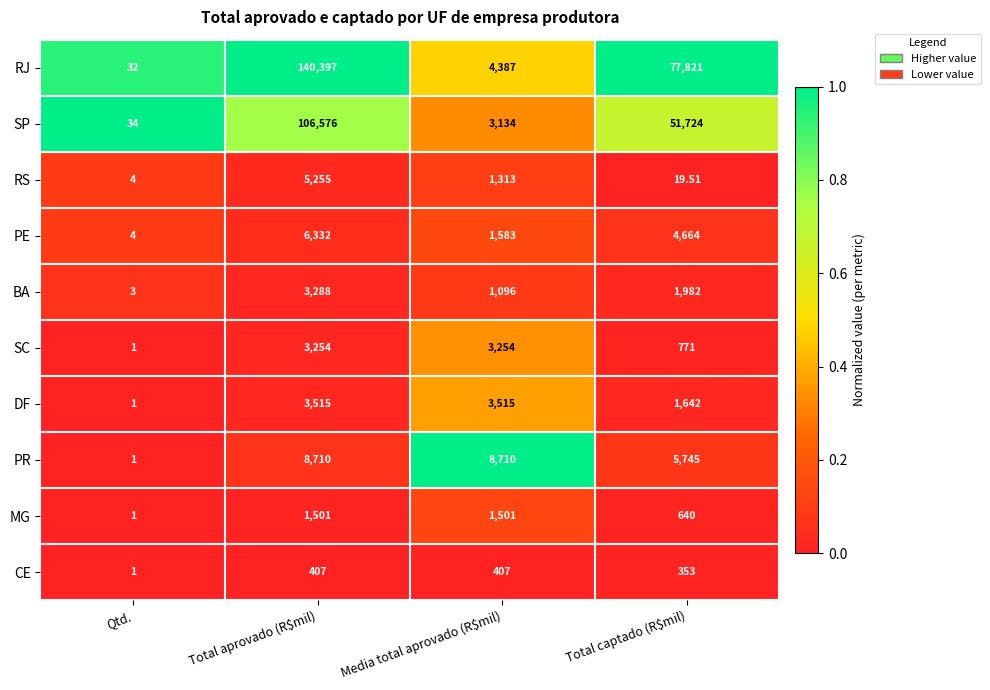

Rank the series by their maximum value, from highest to lowest.

RJ, SP, PR, PE, RS, DF, BA, SC, MG, CE